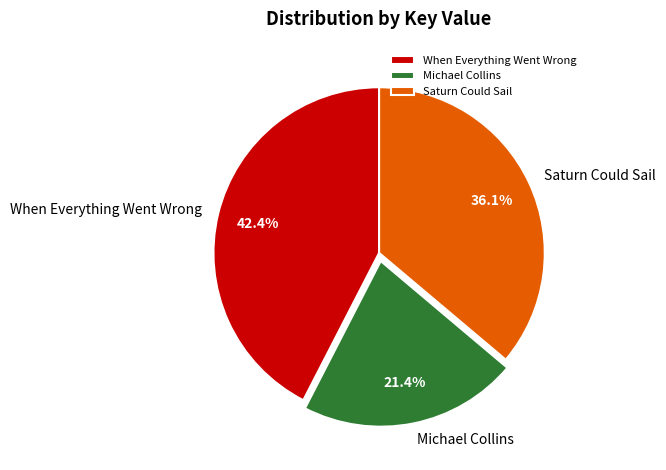

The Michael Collins slice represents 21% of the pie. True or false?

True